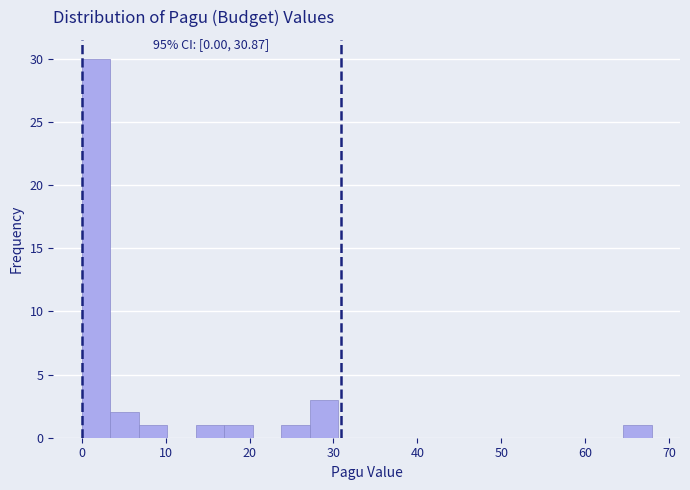

Read against the x-axis, roughly where is the centre of the tallest bar?

2